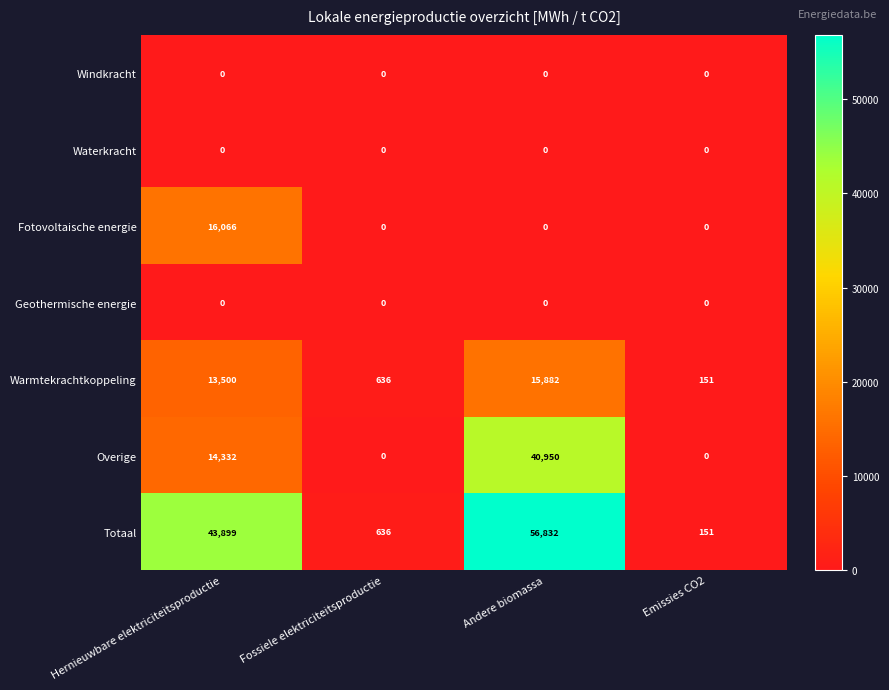

Reading right to left, transcribe all the data shown in this chart.

Windkracht: Emissies CO2=0	Andere biomassa=0	Fossiele elektriciteitsproductie=0	Hernieuwbare elektriciteitsproductie=0
Waterkracht: Emissies CO2=0	Andere biomassa=0	Fossiele elektriciteitsproductie=0	Hernieuwbare elektriciteitsproductie=0
Fotovoltaische energie: Emissies CO2=0	Andere biomassa=0	Fossiele elektriciteitsproductie=0	Hernieuwbare elektriciteitsproductie=16066
Geothermische energie: Emissies CO2=0	Andere biomassa=0	Fossiele elektriciteitsproductie=0	Hernieuwbare elektriciteitsproductie=0
Warmtekrachtkoppeling: Emissies CO2=151	Andere biomassa=15882	Fossiele elektriciteitsproductie=636	Hernieuwbare elektriciteitsproductie=13500
Overige: Emissies CO2=0	Andere biomassa=40950	Fossiele elektriciteitsproductie=0	Hernieuwbare elektriciteitsproductie=14332
Totaal: Emissies CO2=151	Andere biomassa=56832	Fossiele elektriciteitsproductie=636	Hernieuwbare elektriciteitsproductie=43899